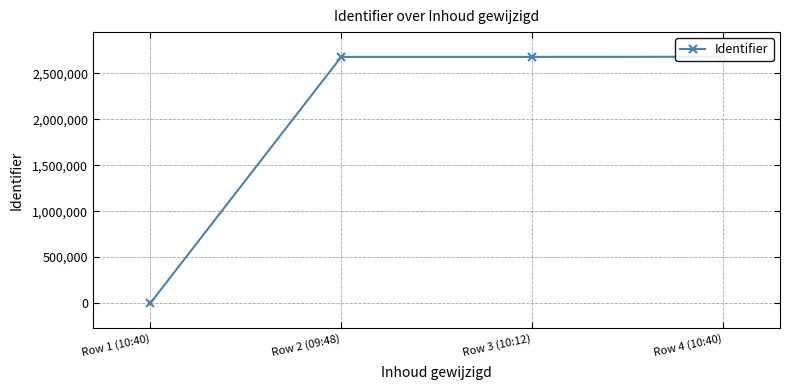

What is the label of the 4th point from the right?

Row 1 (10:40)